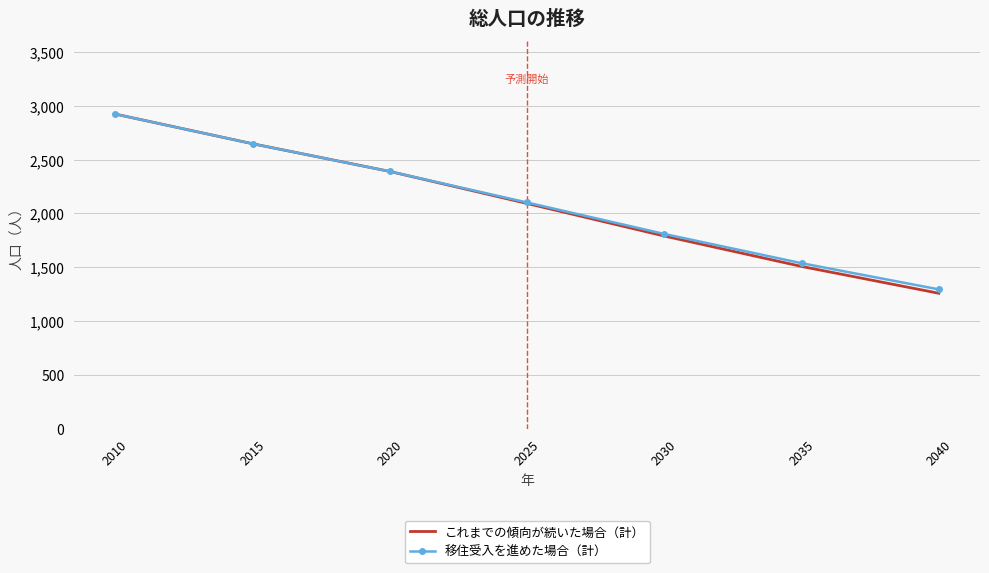

Rank the categories by 移住受入を進めた場合（計） value from lowest to highest.

2040, 2035, 2030, 2025, 2020, 2015, 2010